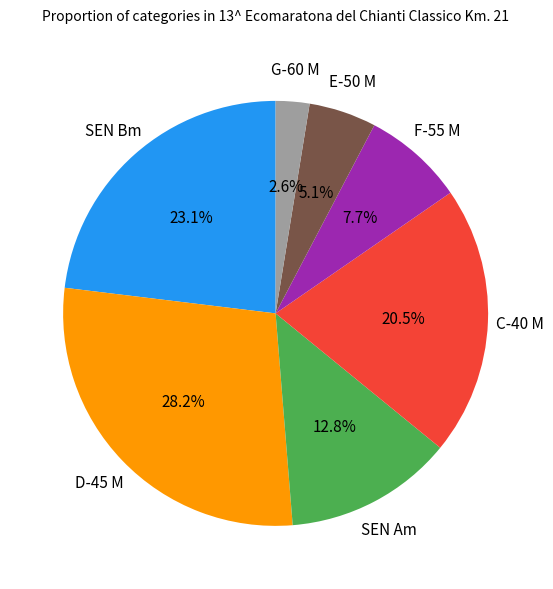

Is there any slice that represents more than half of the pie?

No